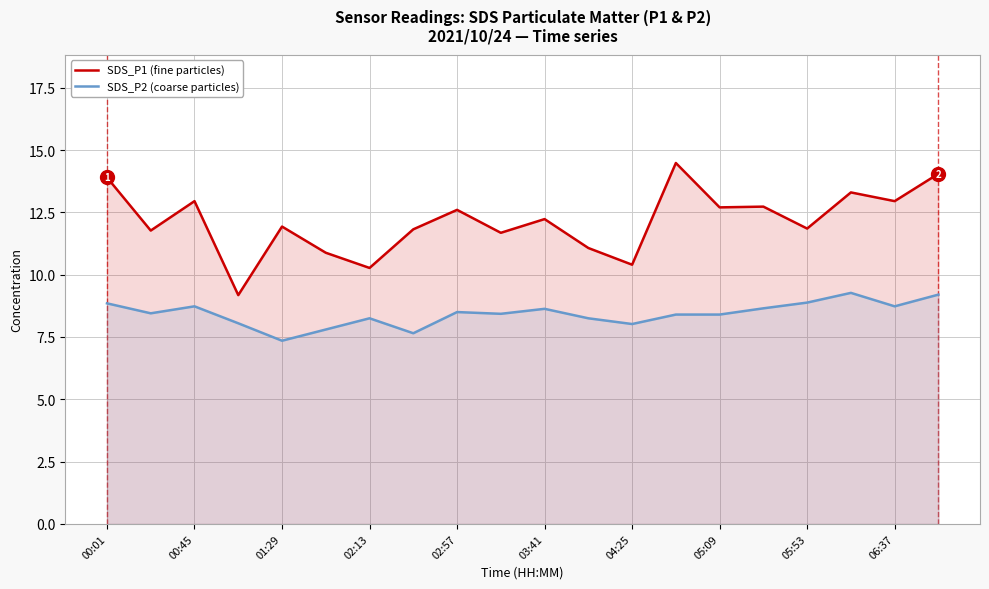

True or false: SDS_P1 (fine particles) and SDS_P2 (coarse particles) cross at least once.

False